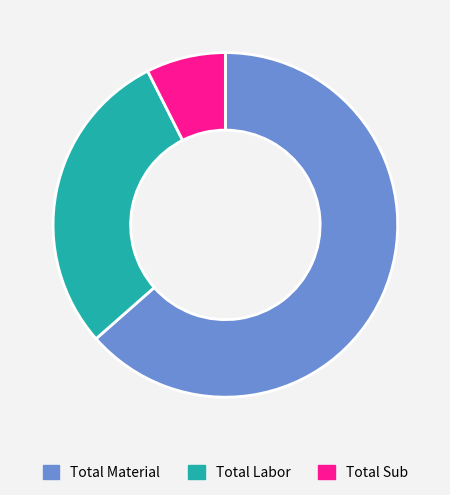

Count the number of slices in the pie.

3